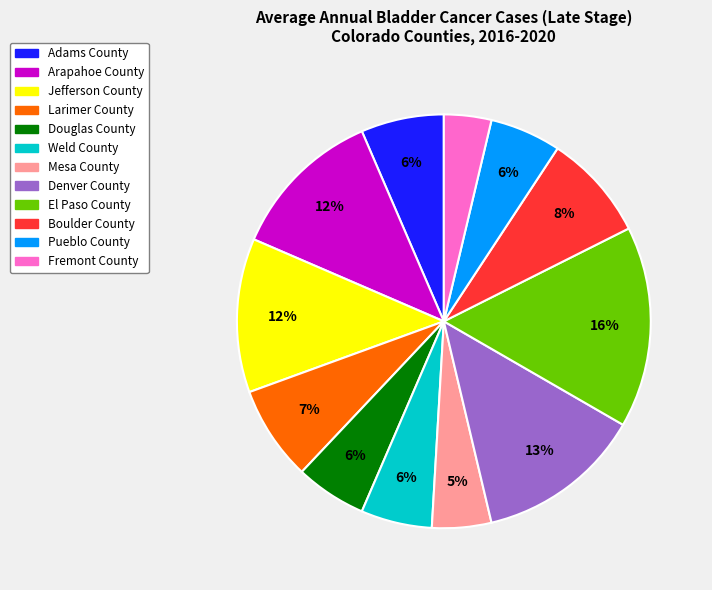

Is there a majority slice in this chart?

No